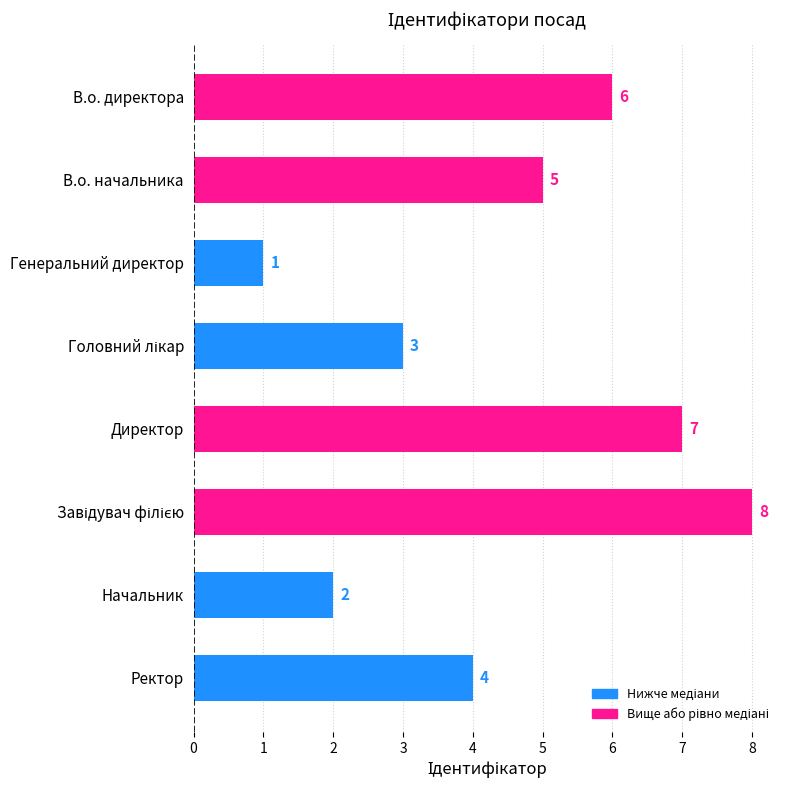

What is the smallest value displayed?

1